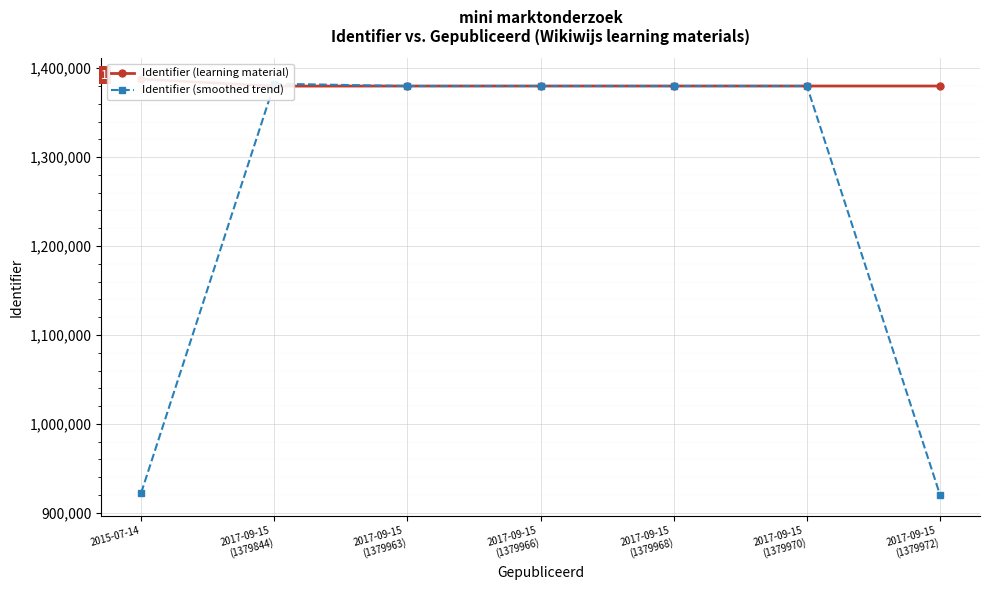

True or false: Identifier (smoothed trend) and Identifier (learning material) cross at least once.

True